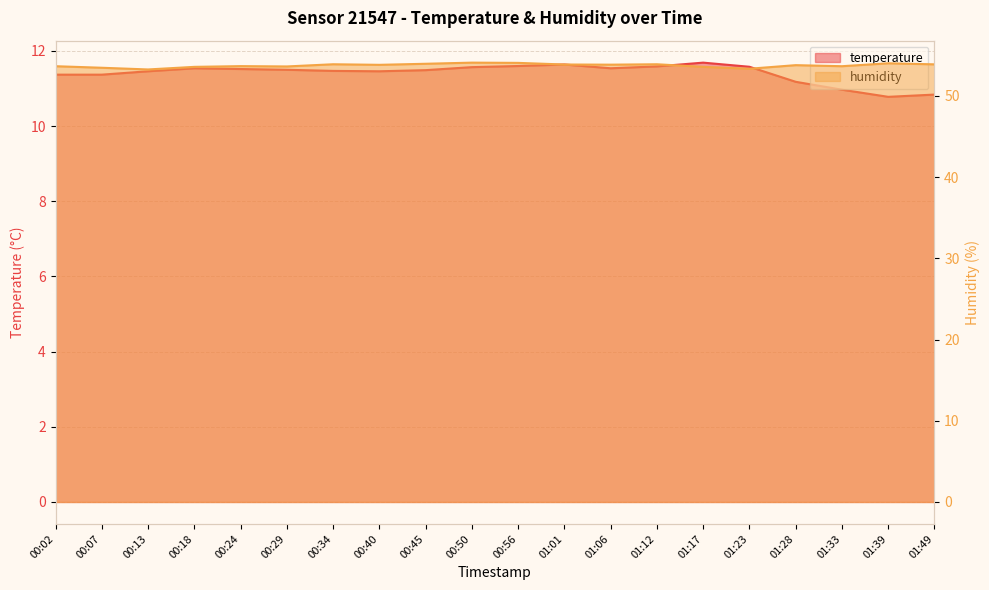

What is the difference between the maximum and minimum values in the temperature series?

0.9